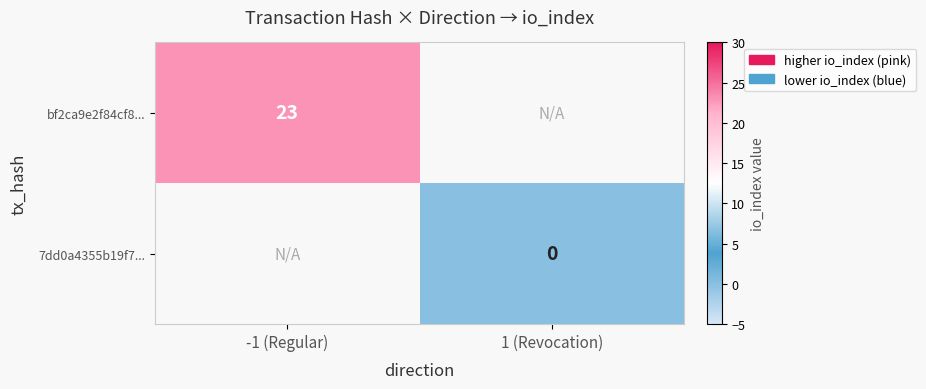

Which has a higher value, 1 (Revocation) or -1 (Regular)?

-1 (Regular)